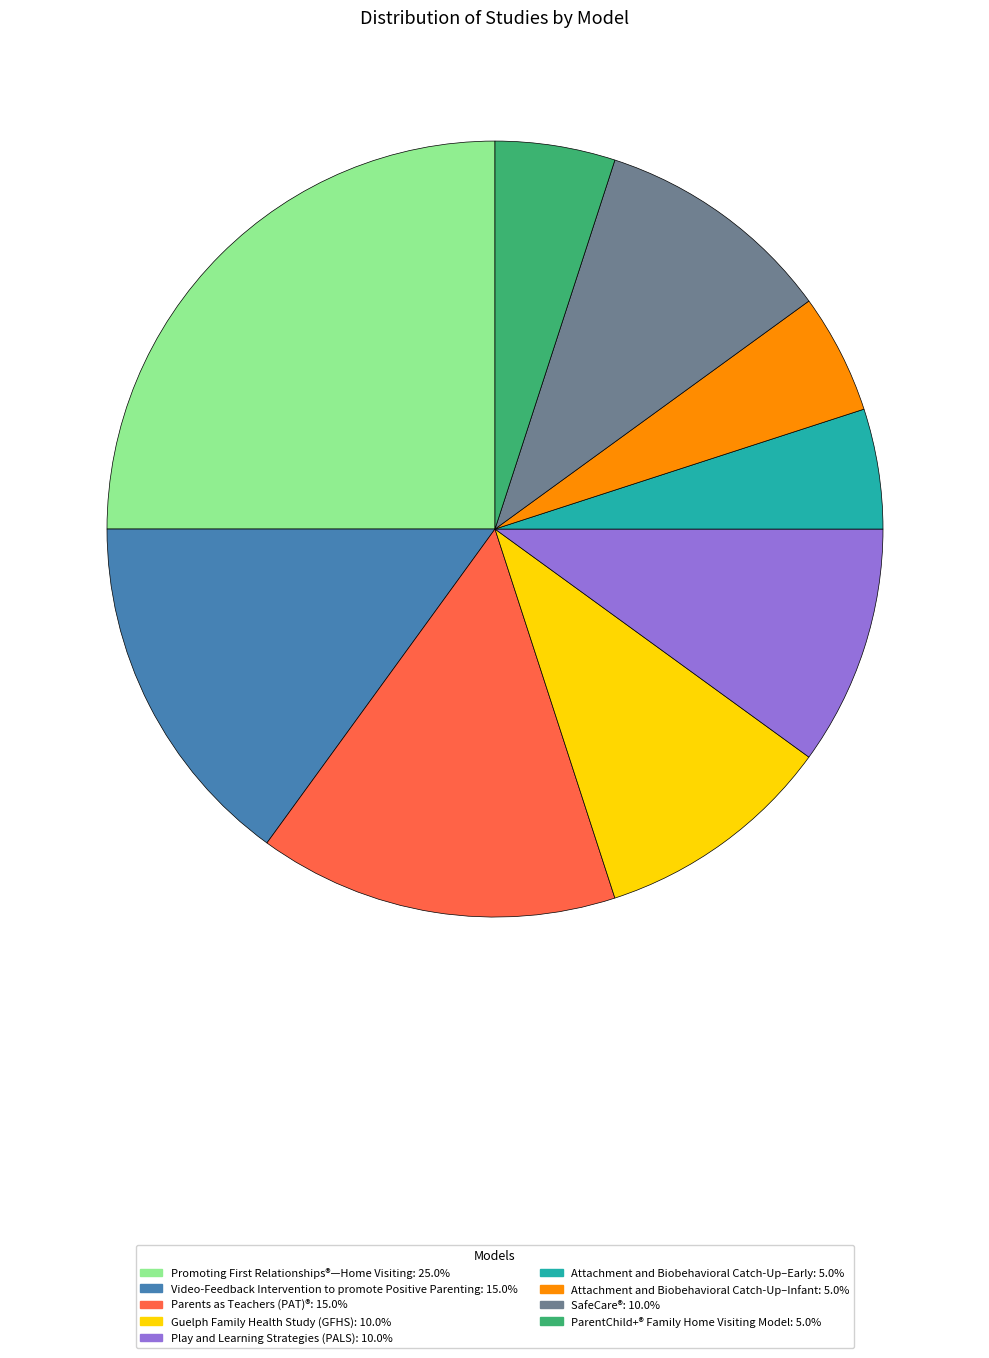

Is there any slice that represents more than half of the pie?

No